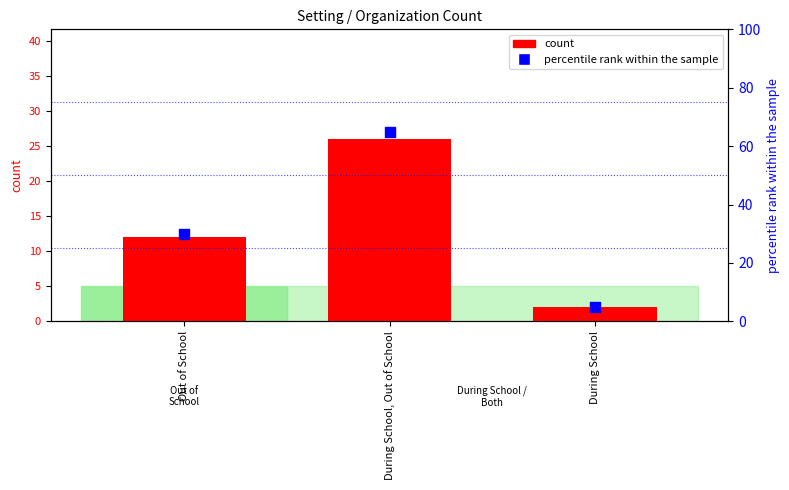

Which series has the largest total across all categories?

percentile rank within the sample